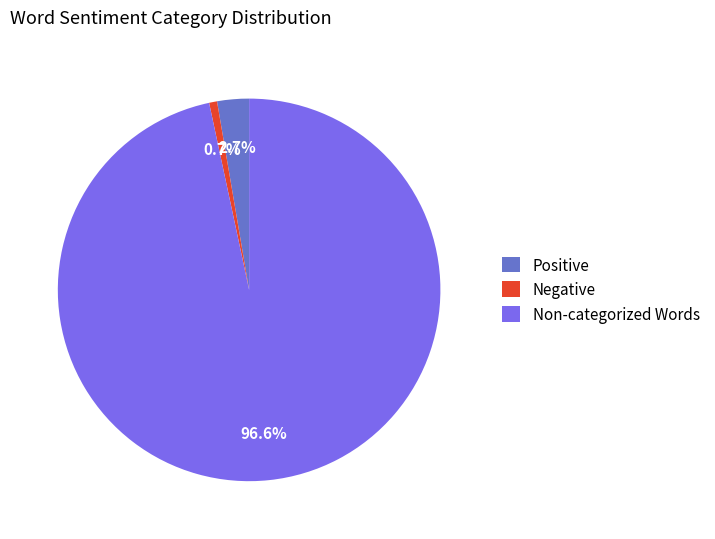

Which slice is the largest?

Non-categorized Words